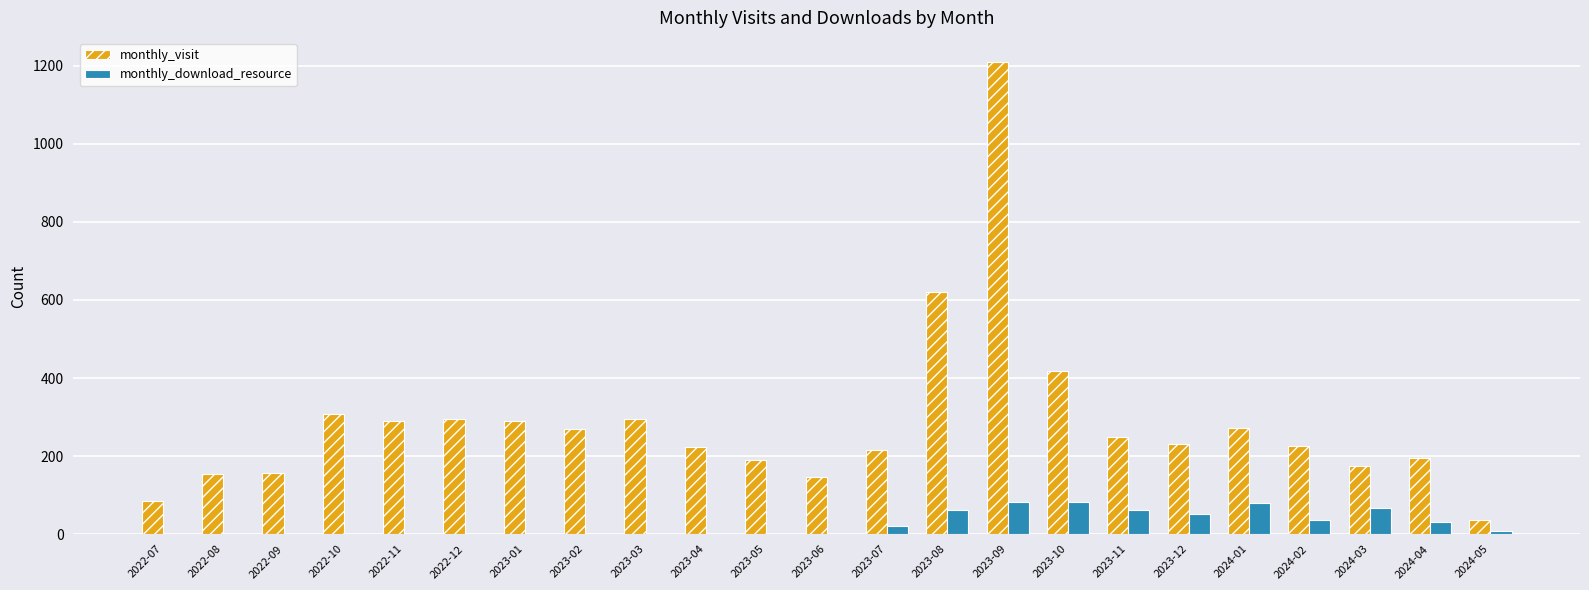

Where is monthly_visit nearest to the value 624?

2023-08